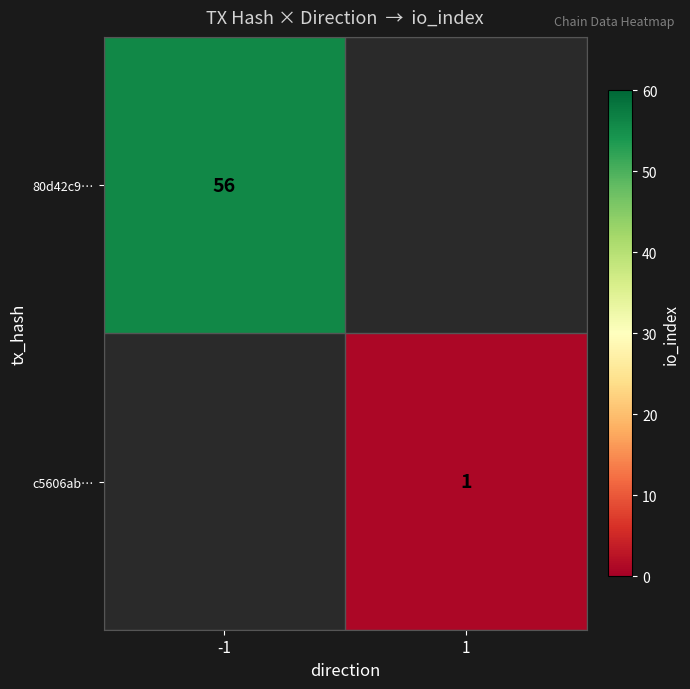

Is the value of 80d42c9… at -1 greater than the value of c5606ab… at 1?

Yes